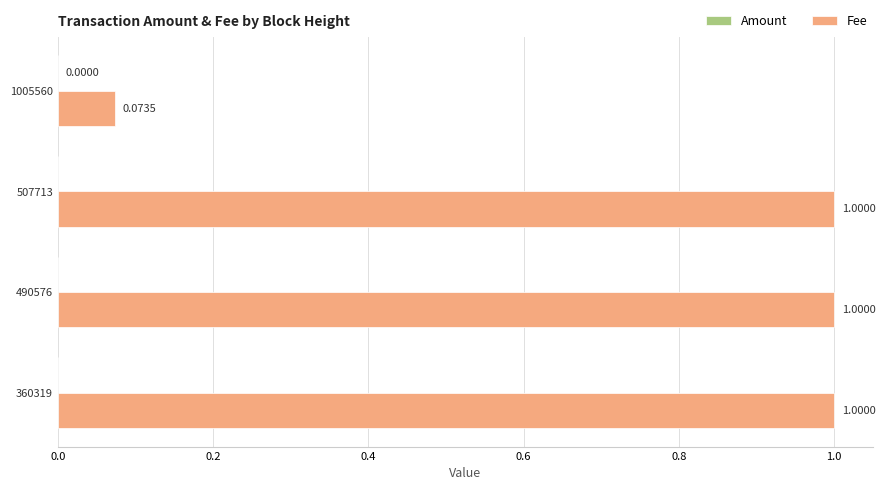

What is the sum of all Fee values?

3.1